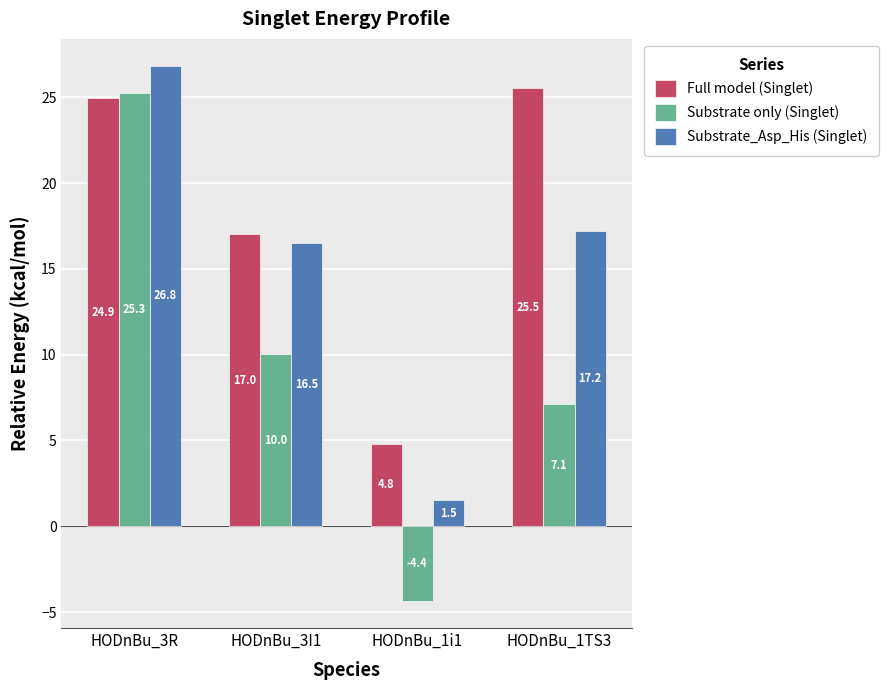

What is the sum of all Full model (Singlet) values?

72.3